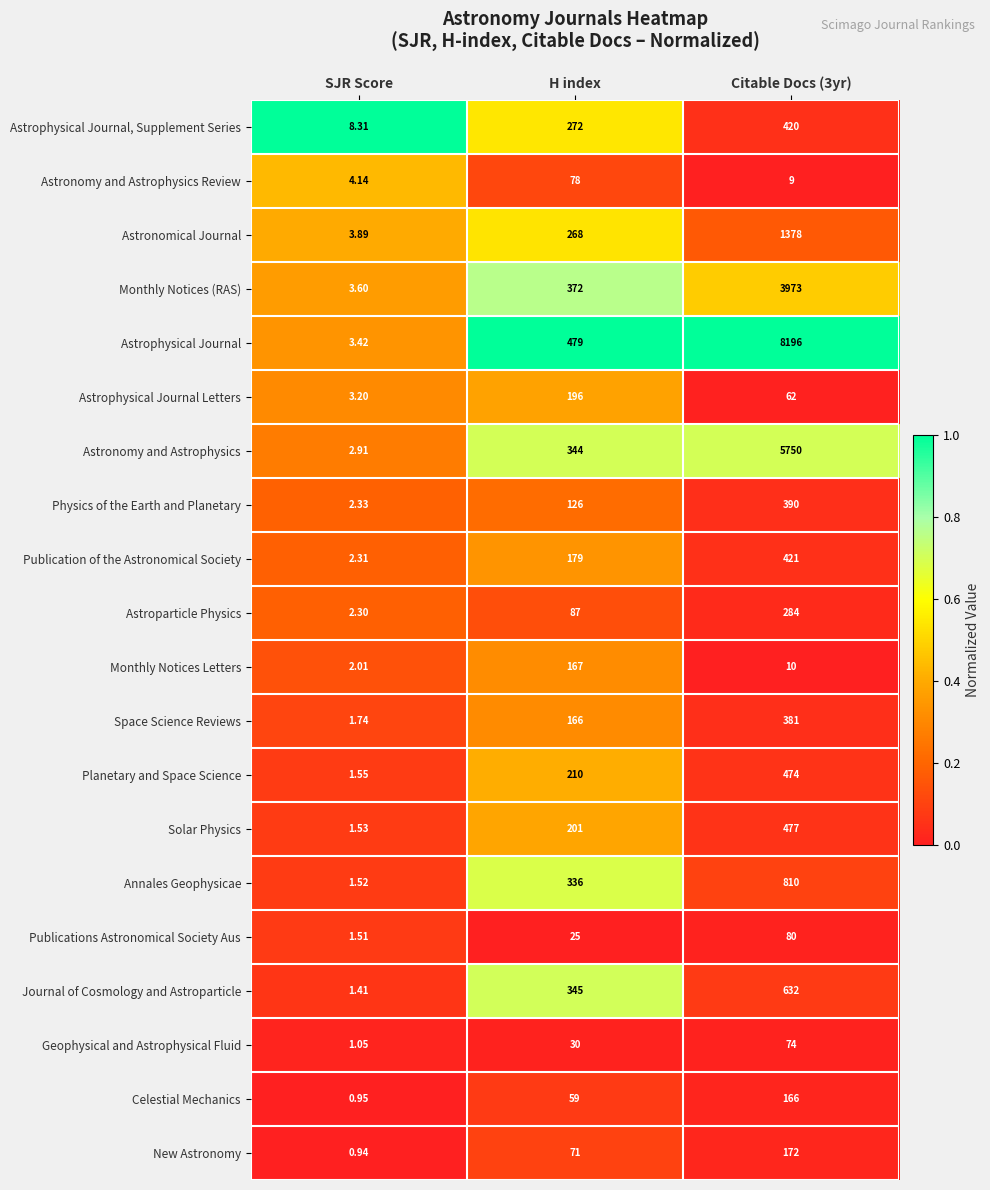

At SJR Score, list the series in order from smallest to largest.

New Astronomy, Celestial Mechanics, Geophysical and Astrophysical Fluid, Journal of Cosmology and Astroparticle, Publications Astronomical Society Aus, Annales Geophysicae, Solar Physics, Planetary and Space Science, Space Science Reviews, Monthly Notices Letters, Astroparticle Physics, Publication of the Astronomical Society, Physics of the Earth and Planetary, Astronomy and Astrophysics, Astrophysical Journal Letters, Astrophysical Journal, Monthly Notices (RAS), Astronomical Journal, Astronomy and Astrophysics Review, Astrophysical Journal, Supplement Series